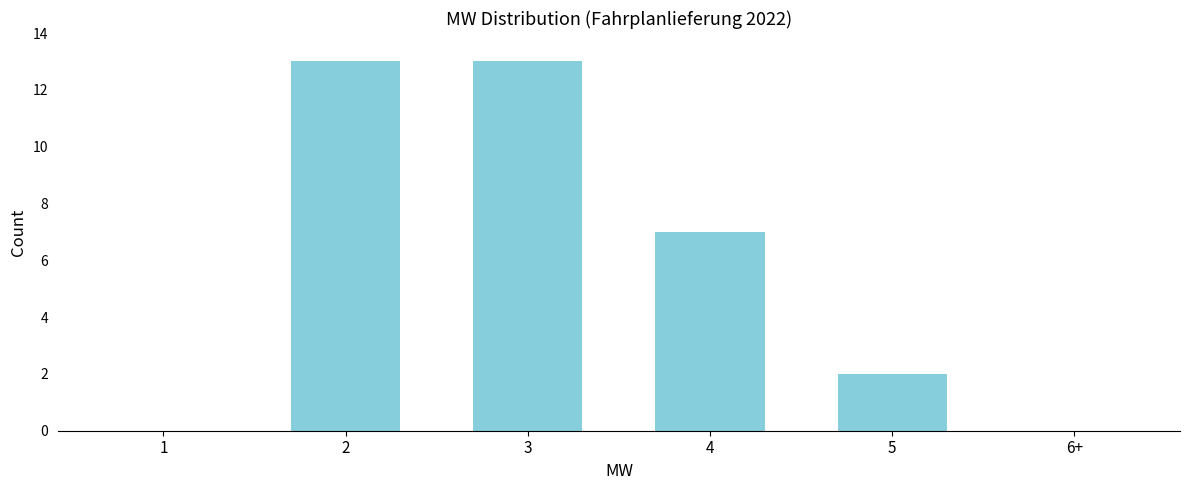

Reading left to right, transcribe all the data shown in this chart.

1=0	2=13	3=13	4=7	5=2	6+=0